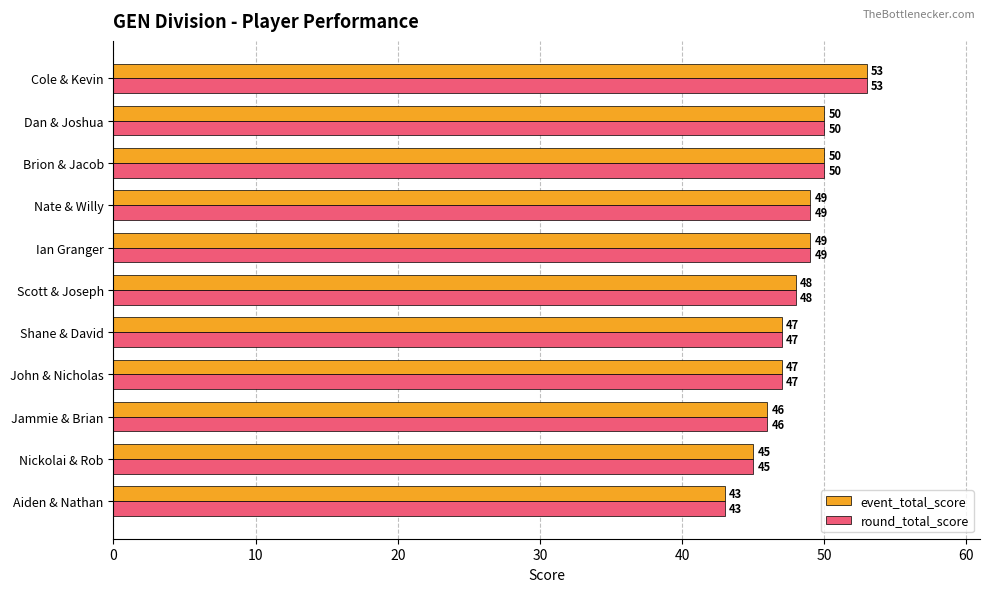

What is the total value across all series at Nate & Willy?

98